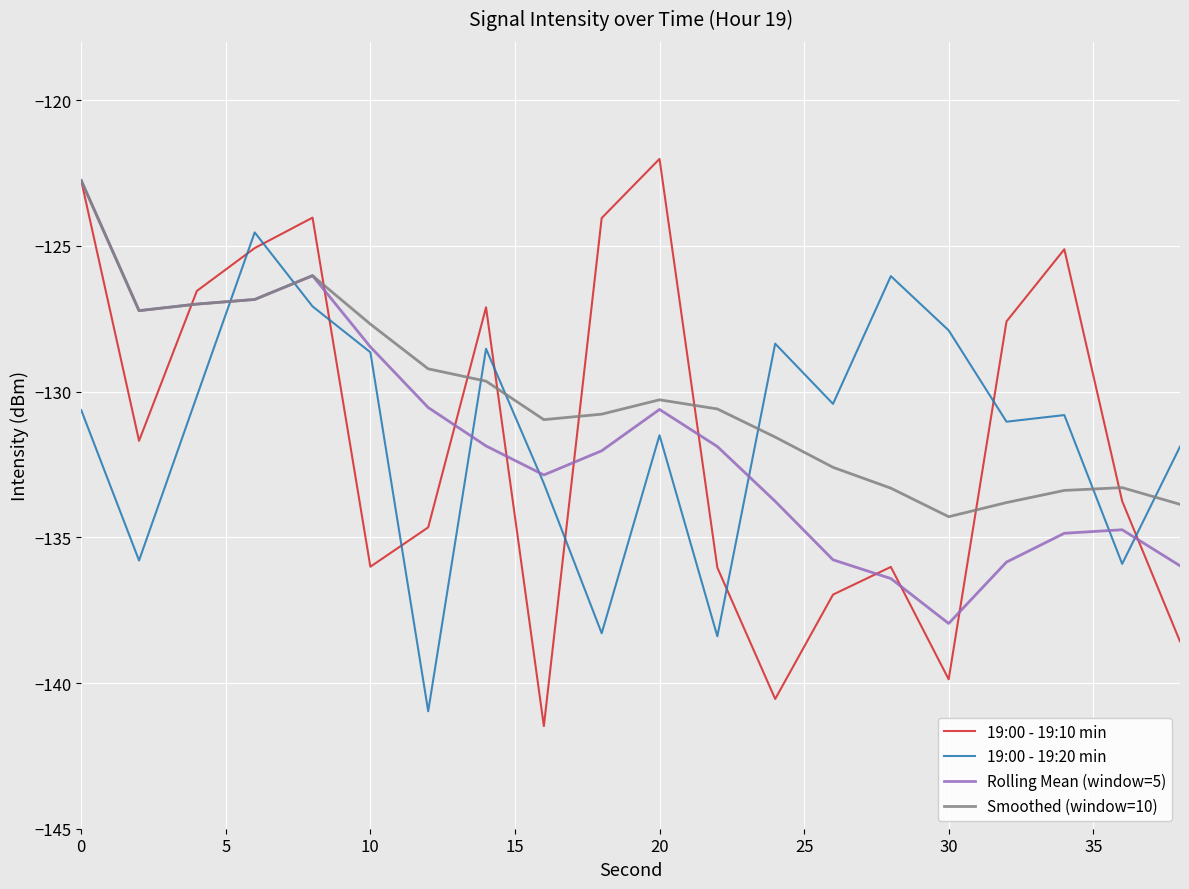

True or false: Rolling Mean (window=5) has more than 0 points higher than both neighbors.

True